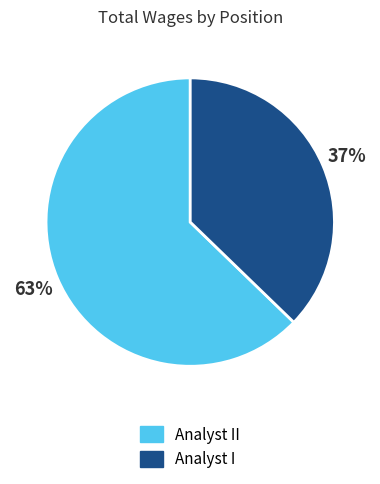

Combined, do Analyst I and Analyst II account for over 50%?

Yes